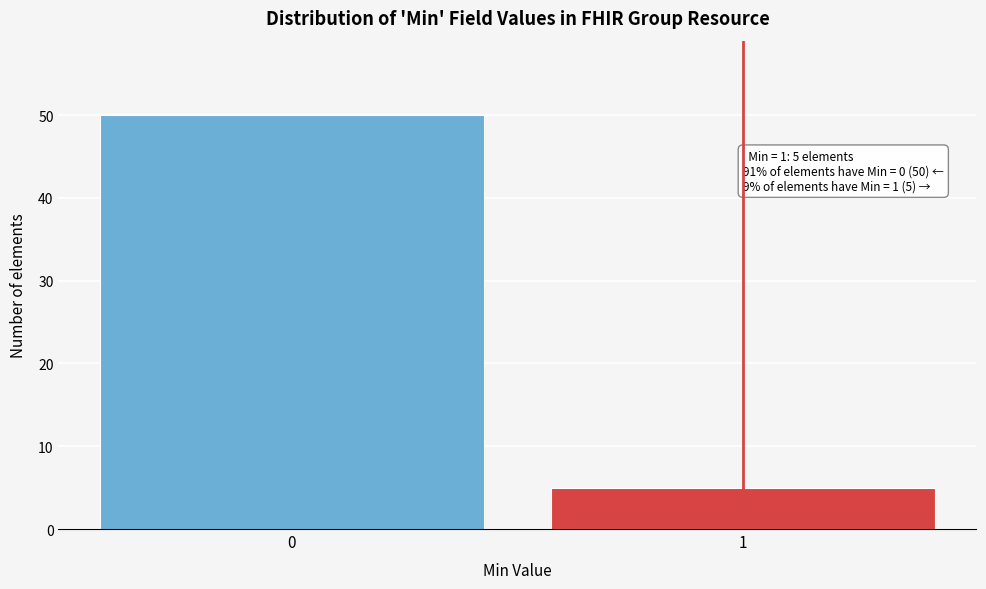

Reading left to right, transcribe all the data shown in this chart.

0=50	1=5